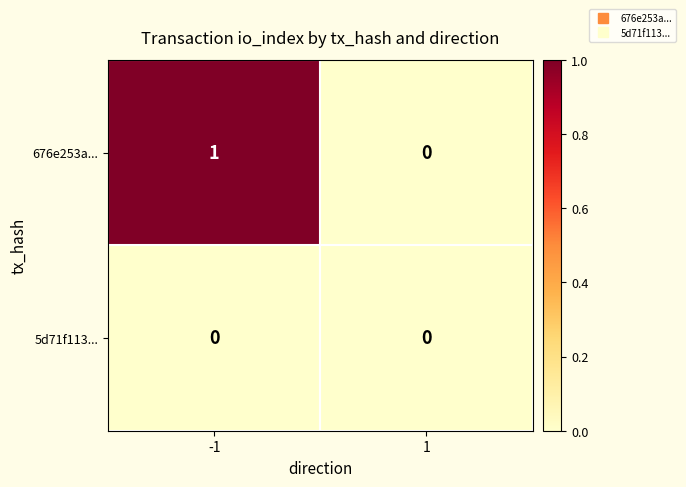

List the series in order of their overall mean, highest first.

676e253a..., 5d71f113...